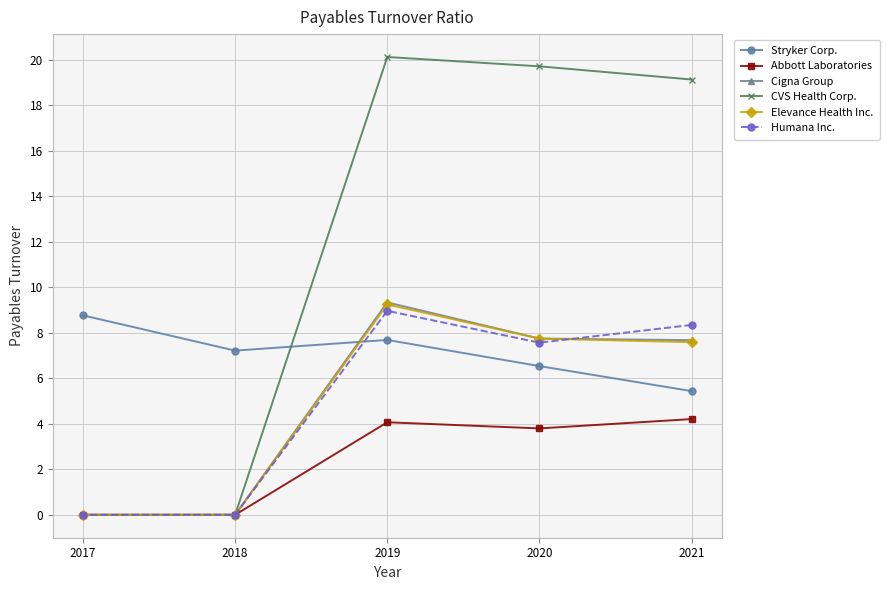

True or false: Humana Inc. has a value of -4.9 at 2017.

False